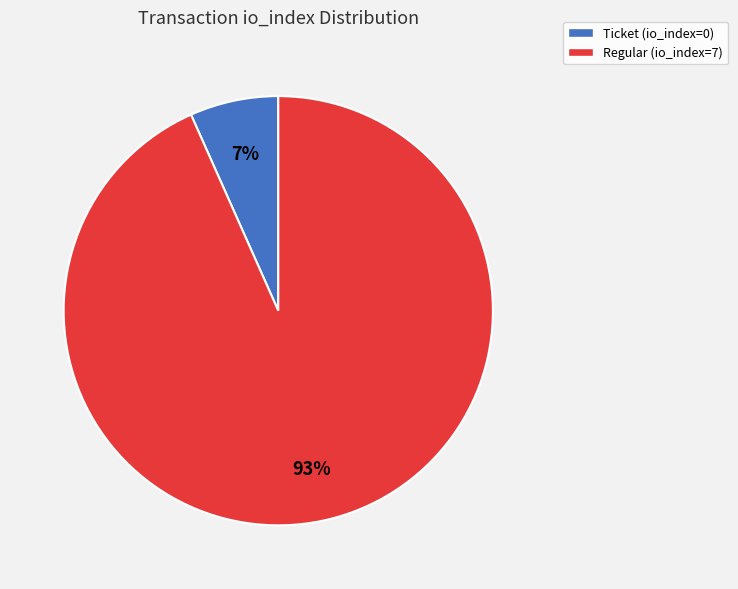

Count the number of slices in the pie.

2